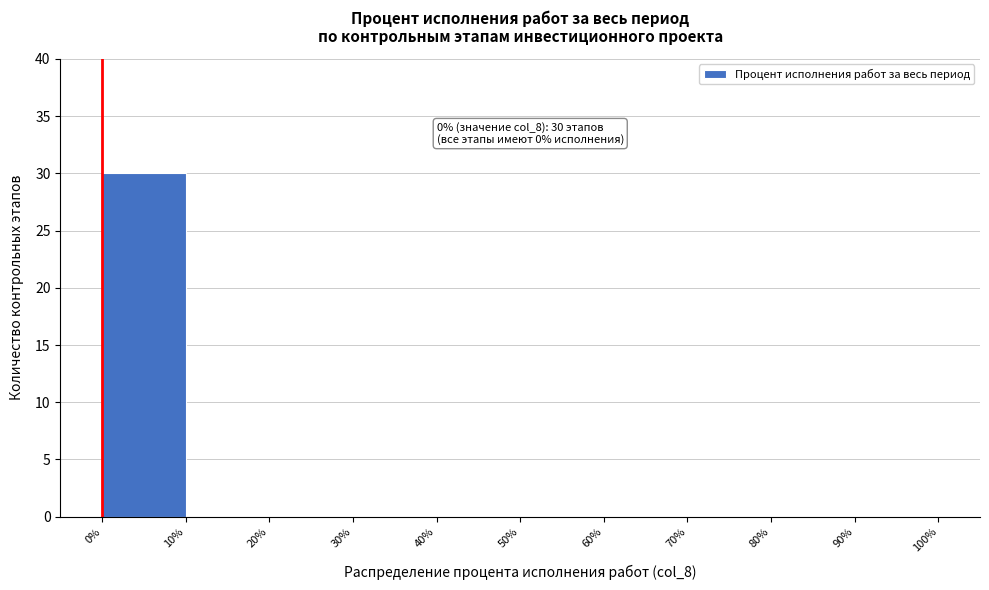

Over which range of the x-axis is the bar tallest?

0% to 10%